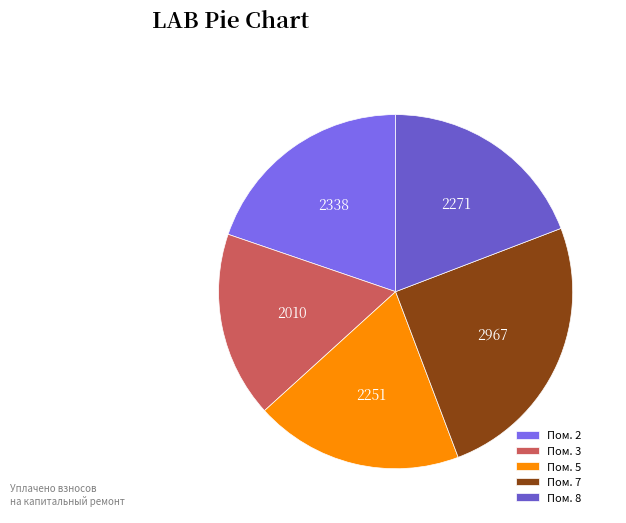

How many slices are in this pie chart?

5